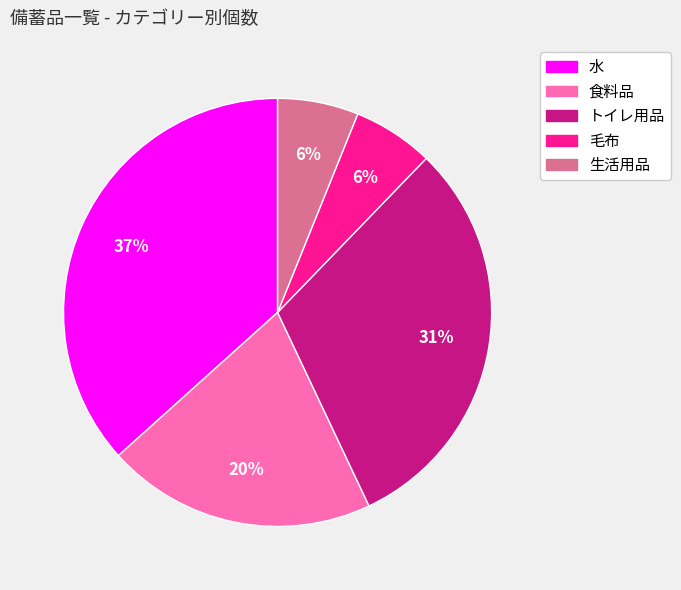

Is the sum of 生活用品 and トイレ用品 greater than half?

No